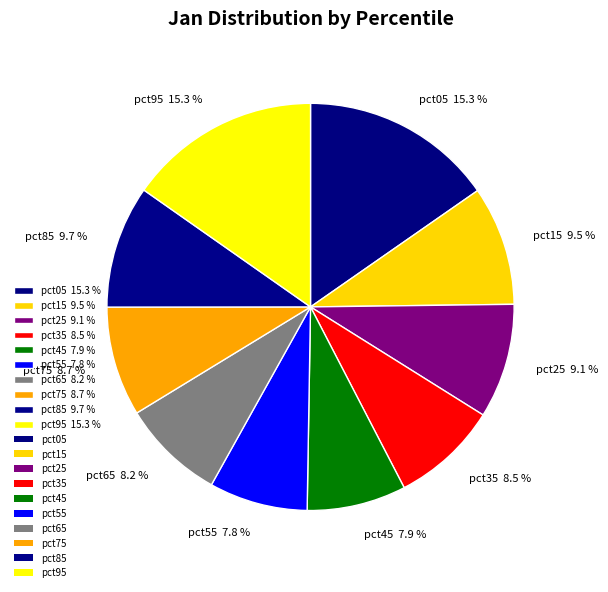

Is pct75 8.7 % the majority of the pie?

No